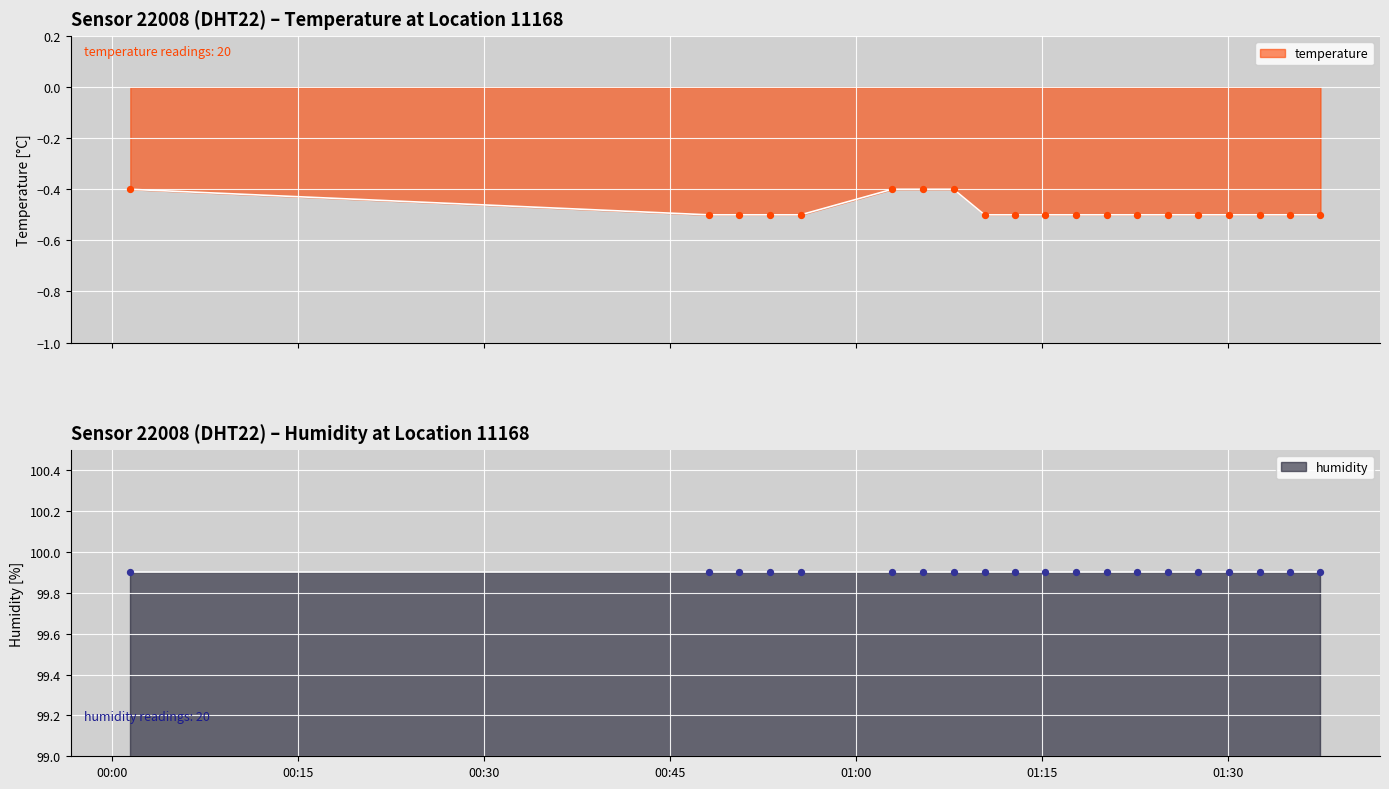

What is the total value across all series at 01:00?

99.5